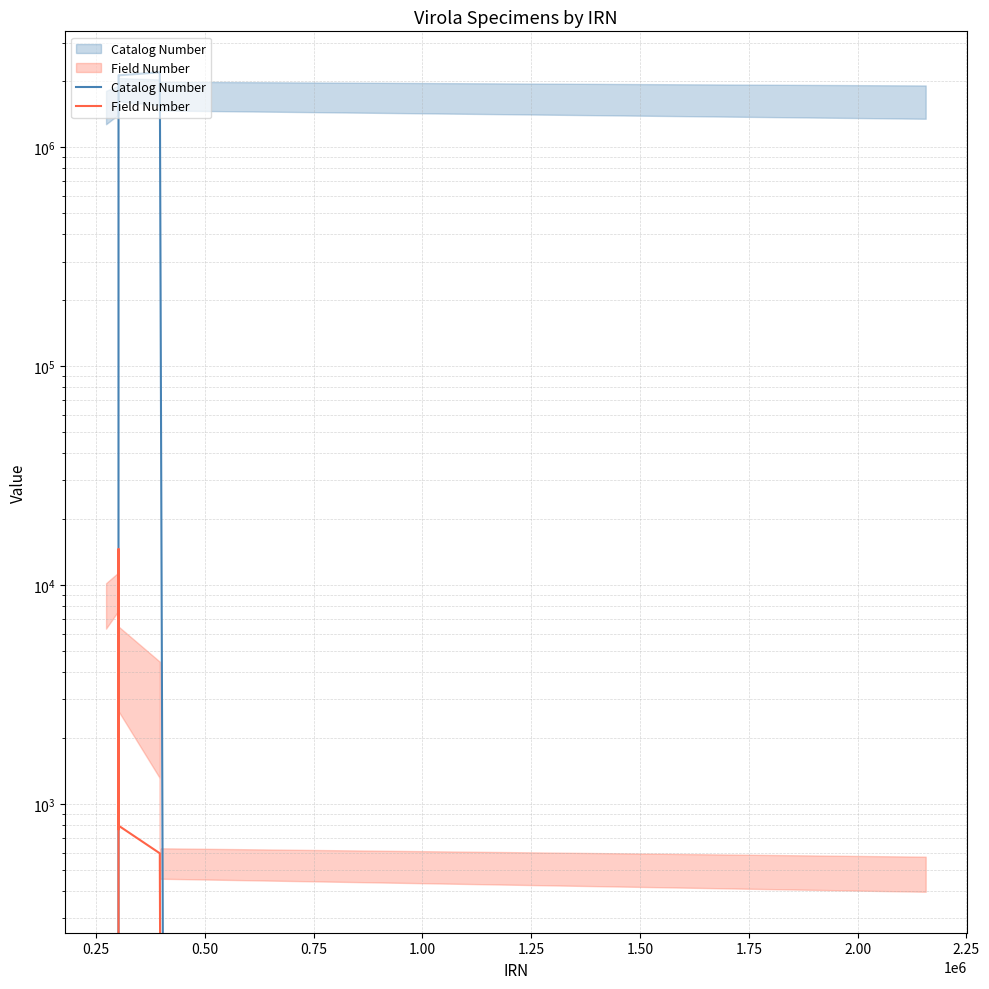

Which series has the largest total across all categories?

Catalog Number